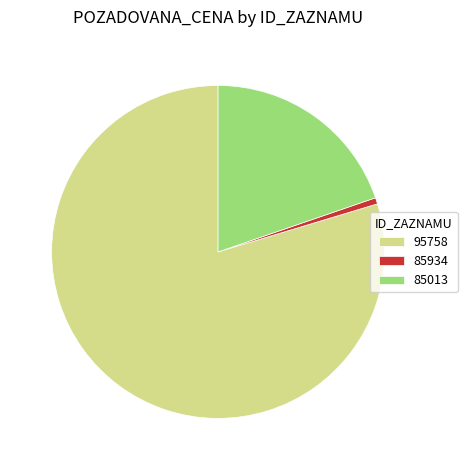

Is the sum of 85013 and 85934 greater than half?

No